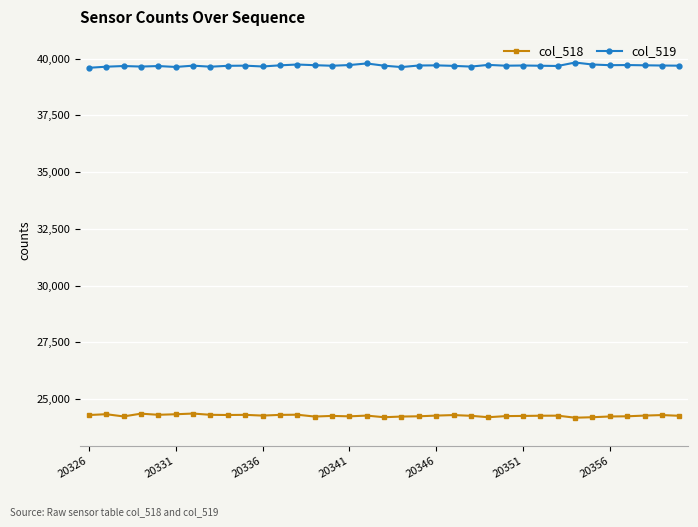

List the series in order of their overall mean, lowest first.

col_518, col_519